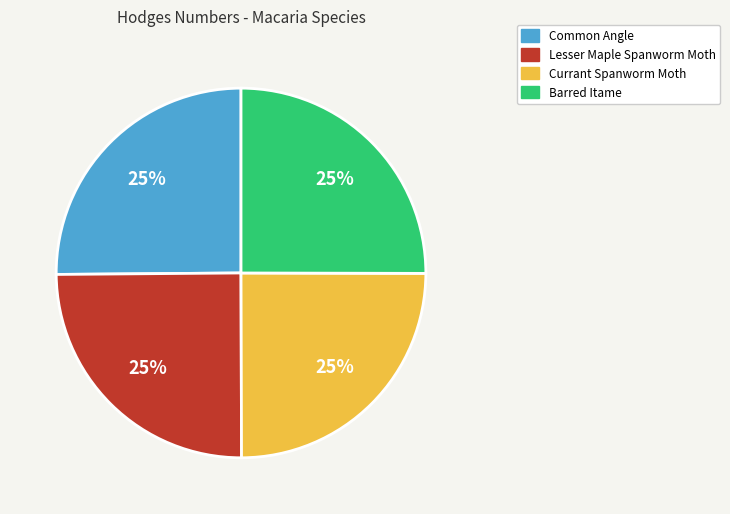

How many slices are in this pie chart?

4